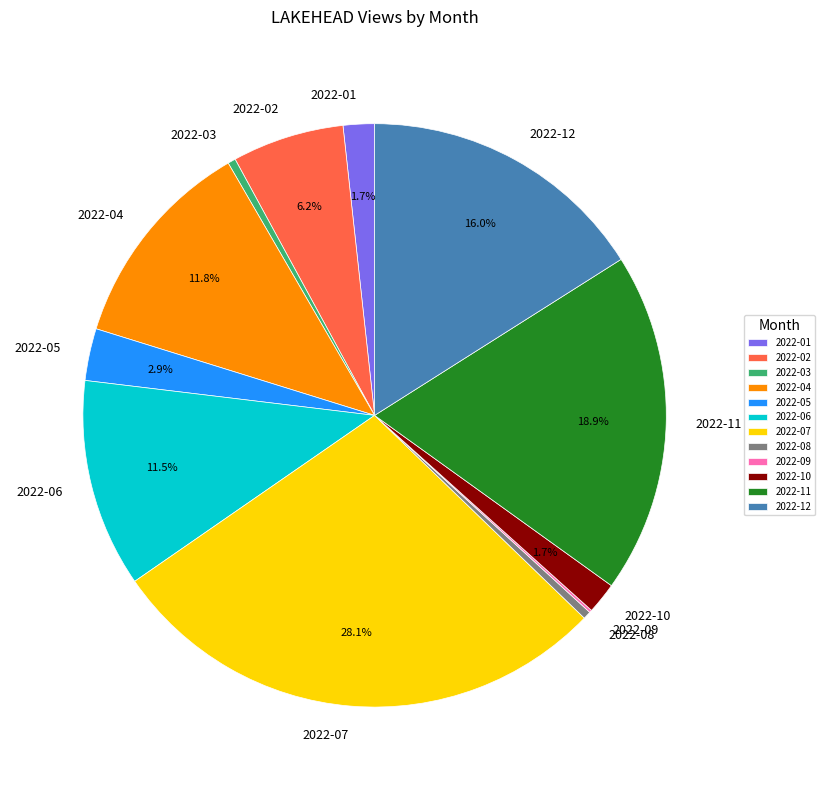

Is it true that 2022-12 is 26% of the pie?

False